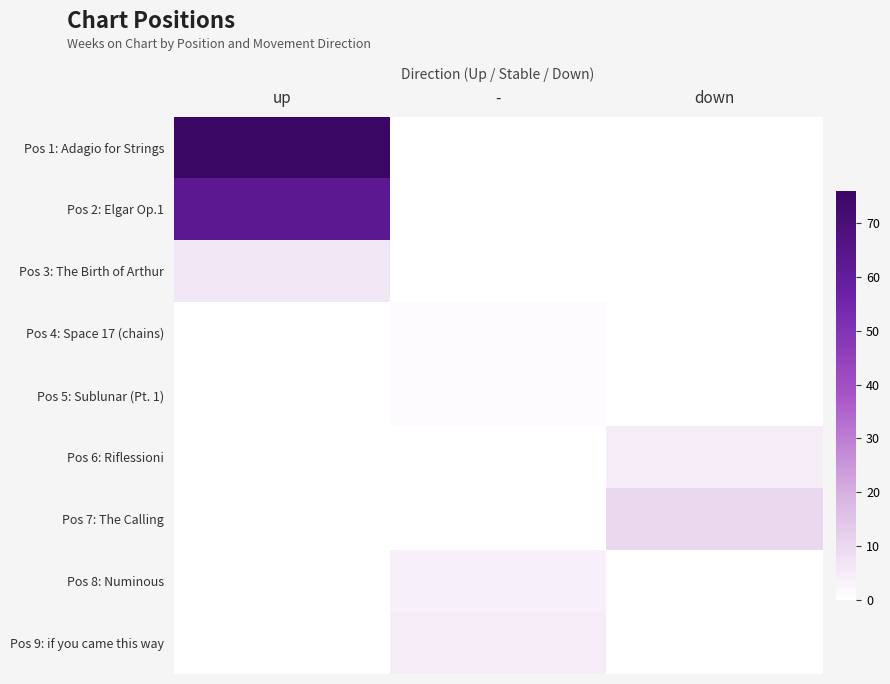

How many data points does each series have?

3